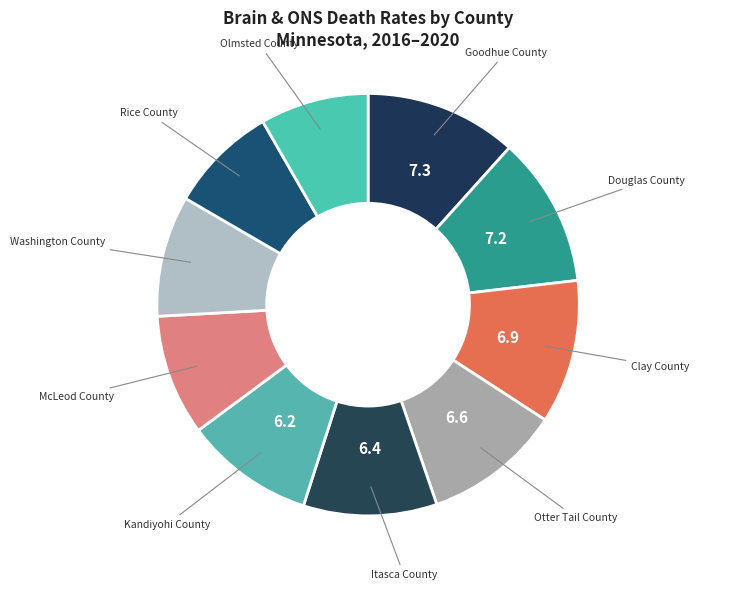

Count the number of slices in the pie.

10